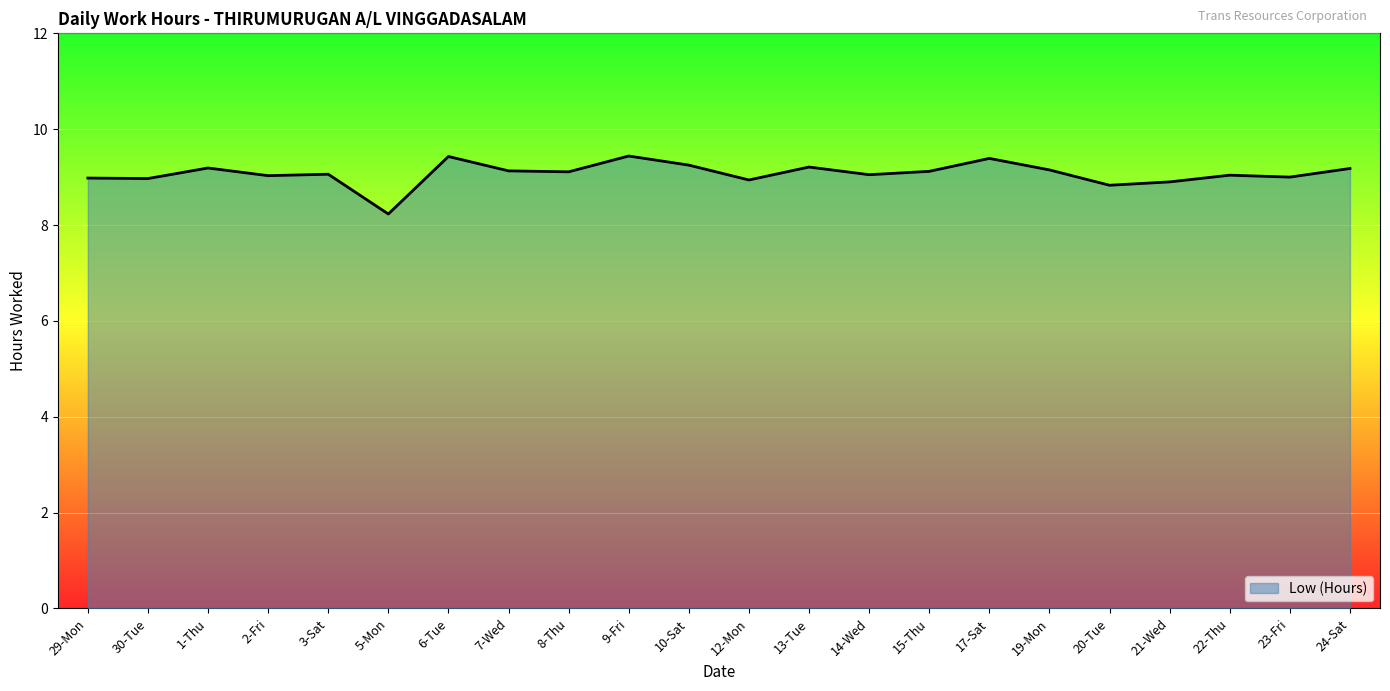

What position from the left is 12-Mon?

12